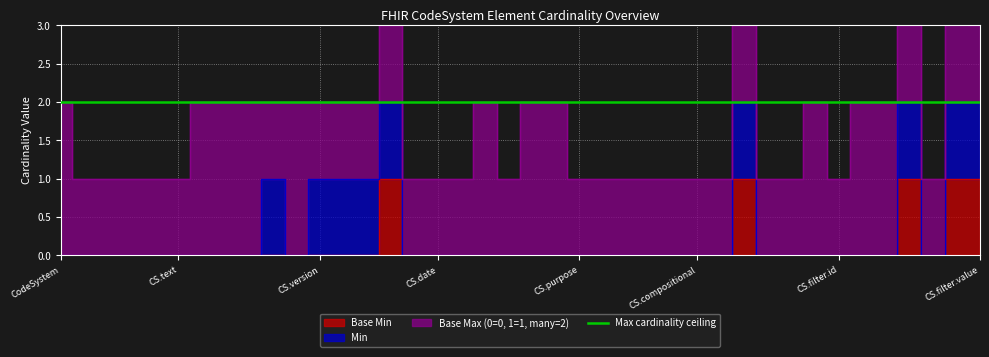

True or false: Base Min and Base Max (0=0, 1=1, many=2) cross at least once.

False